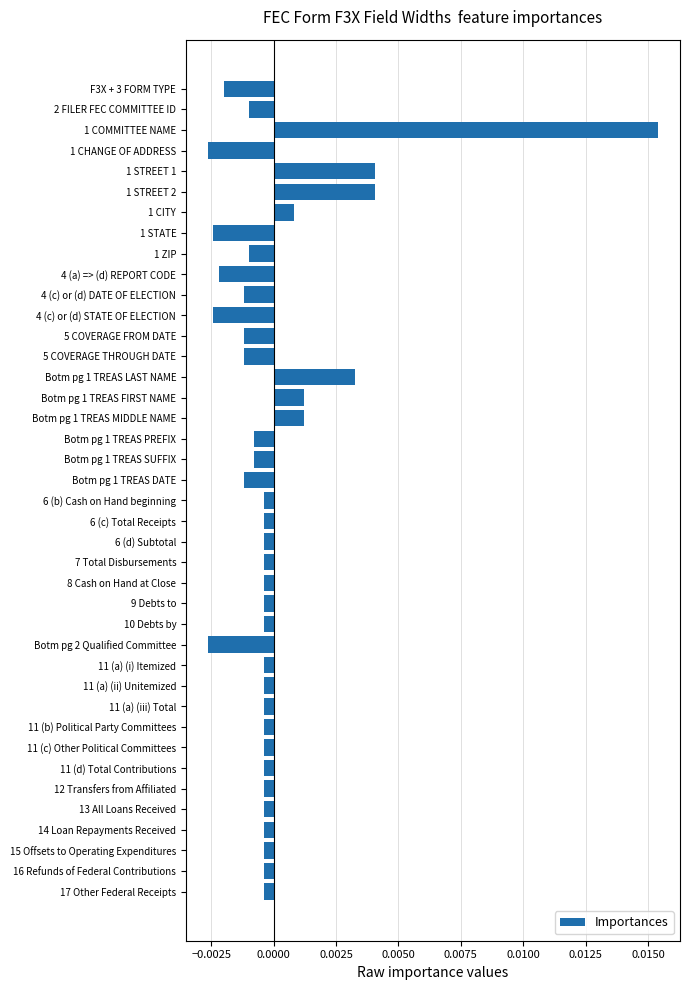

How many values are below 0?

33